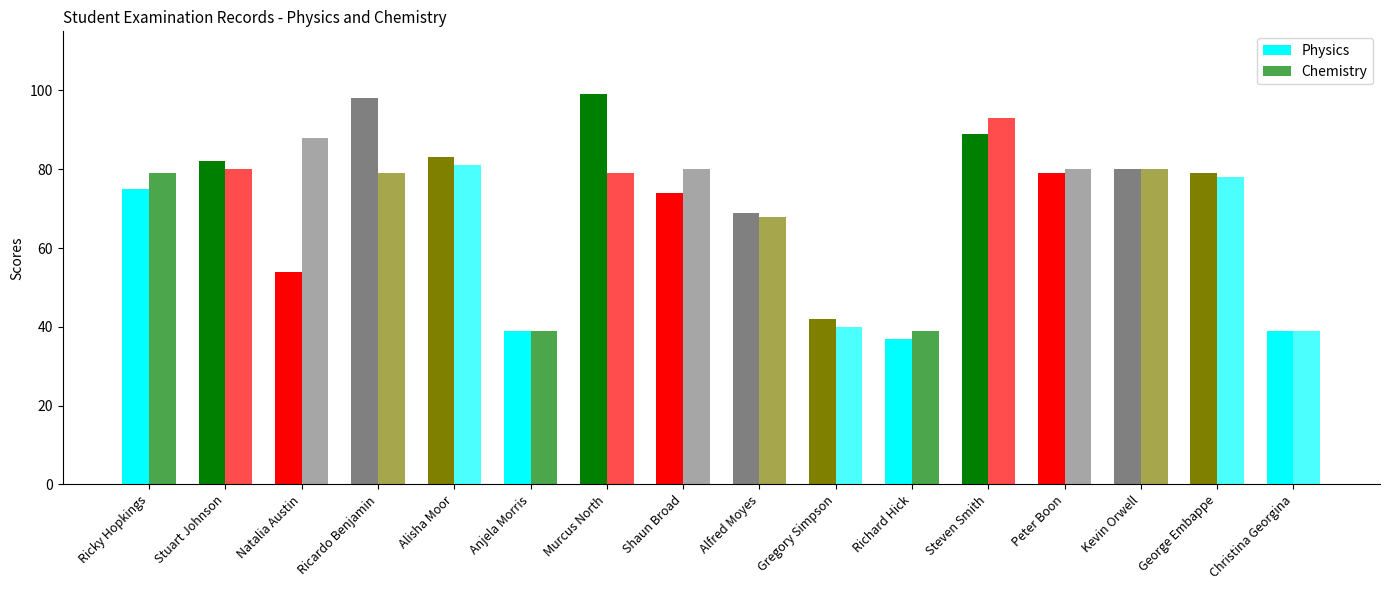

What is the sum of the Physics values at Ricardo Benjamin and Christina Georgina?

137